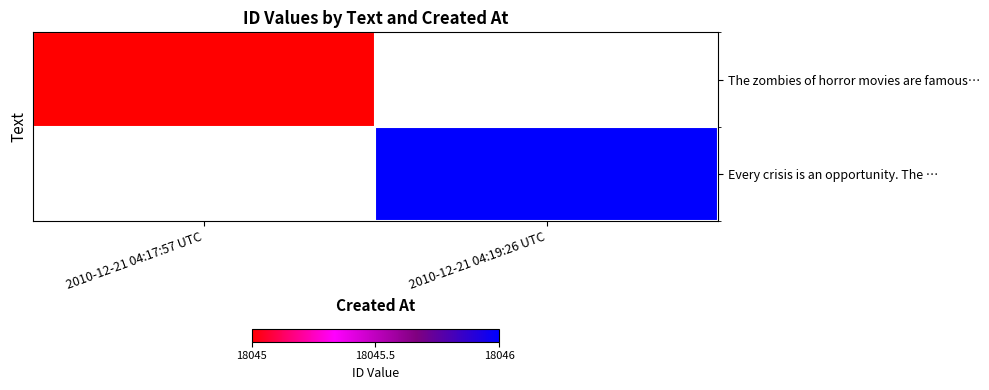

Rank the categories by Every crisis is an opportunity. The … value from lowest to highest.

2010-12-21 04:17:57 UTC, 2010-12-21 04:19:26 UTC